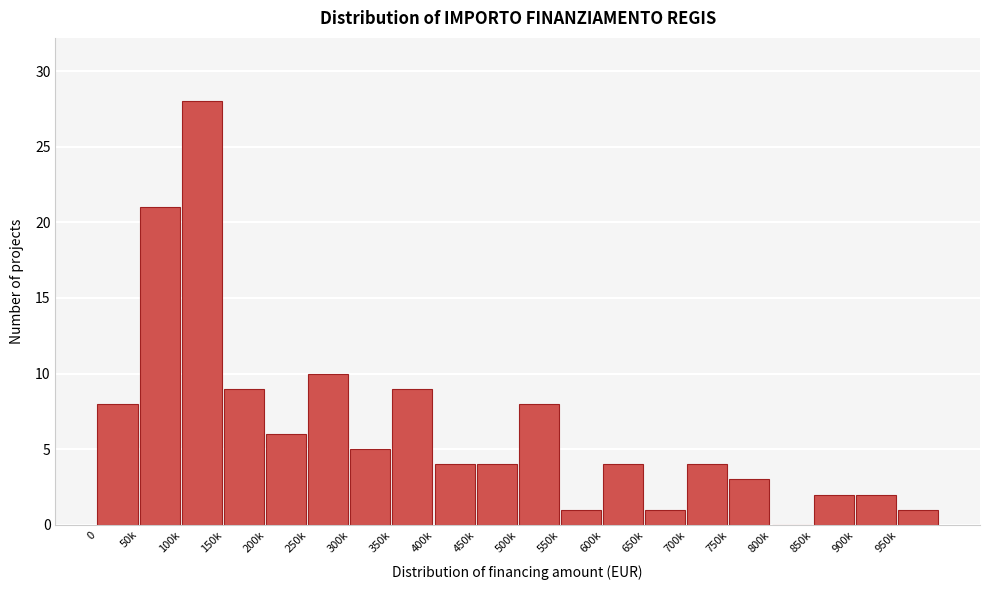

Reading right to left, list all the values displayed in this chart.

950k=1	900k=2	850k=2	800k=0	750k=3	700k=4	650k=1	600k=4	550k=1	500k=8	450k=4	400k=4	350k=9	300k=5	250k=10	200k=6	150k=9	100k=28	50k=21	0=8